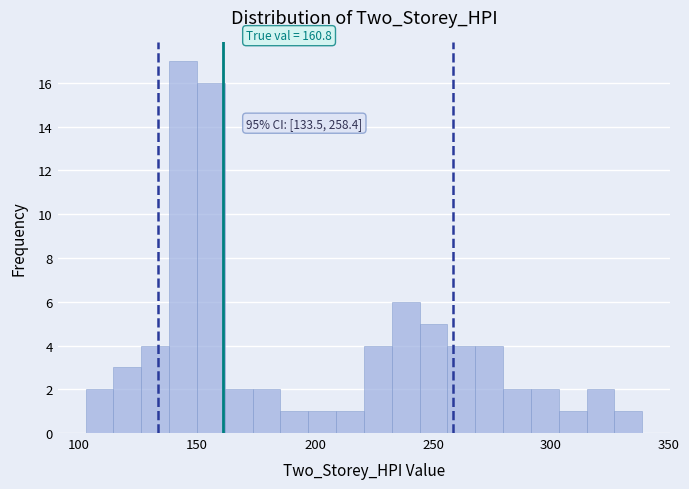

Around what value on the x-axis is the tallest bar? Give the approximate position of its centre, as read against the axis.

145